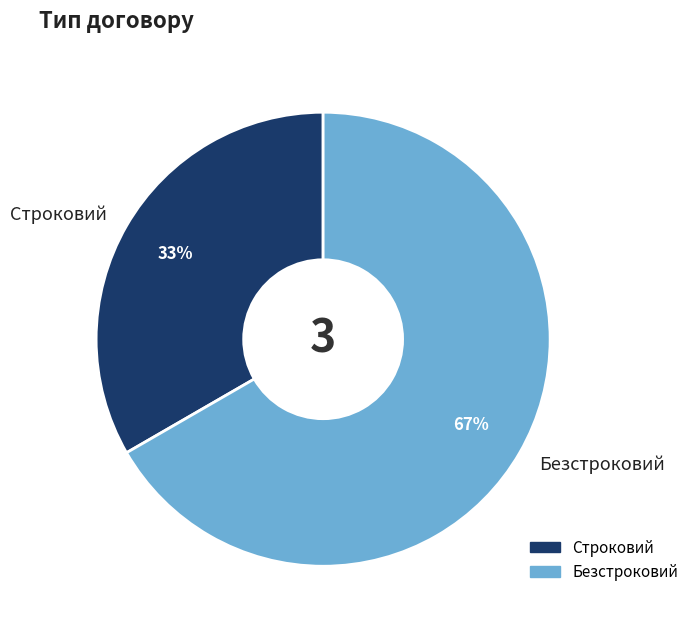

To the nearest percent, what is the combined percentage of Строковий and Безстроковий?

100%